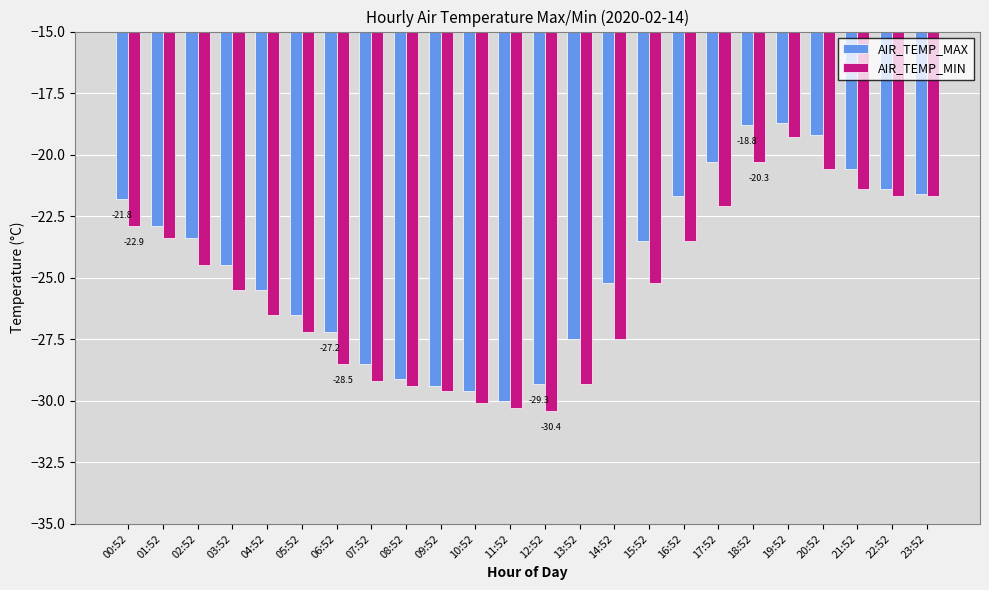

Reading left to right, transcribe all the data shown in this chart.

AIR_TEMP_MAX: -21.8	-22.9	-23.4	-24.5	-25.5	-26.5	-27.2	-28.5	-29.1	-29.4	-29.6	-30.0	-29.3	-27.5	-25.2	-23.5	-21.7	-20.3	-18.8	-18.7	-19.2	-20.6	-21.4	-21.6
AIR_TEMP_MIN: -22.9	-23.4	-24.5	-25.5	-26.5	-27.2	-28.5	-29.2	-29.4	-29.6	-30.1	-30.3	-30.4	-29.3	-27.5	-25.2	-23.5	-22.1	-20.3	-19.3	-20.6	-21.4	-21.7	-21.7